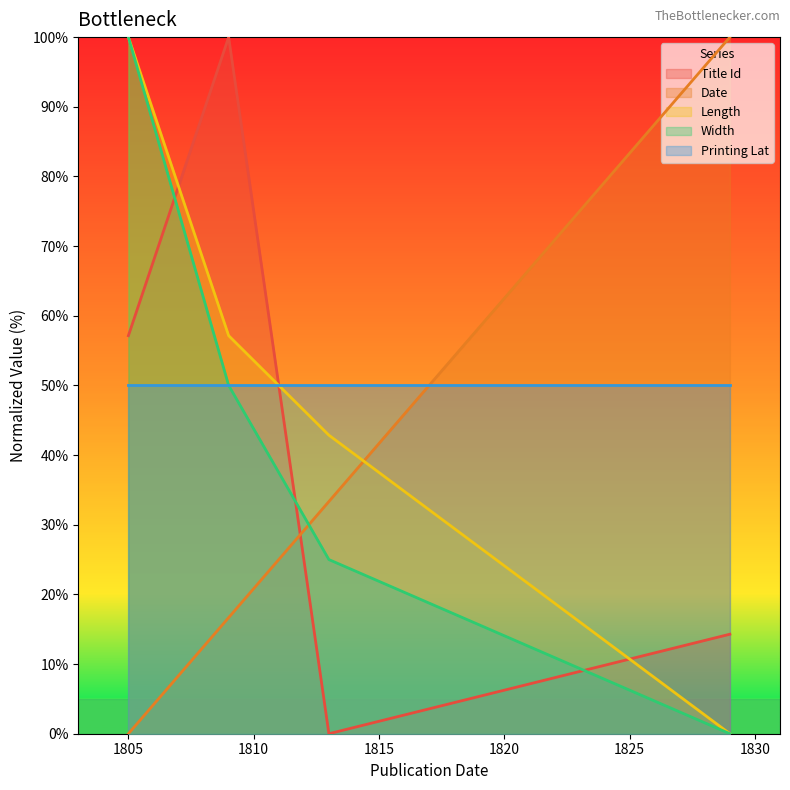

Where does the Date series first go above 33?

1813